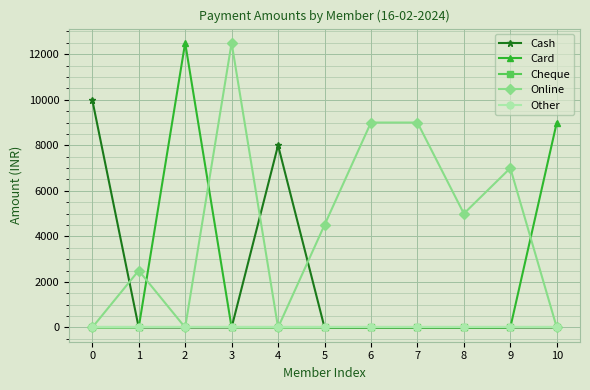

Does the chart have visible grid lines?

Yes